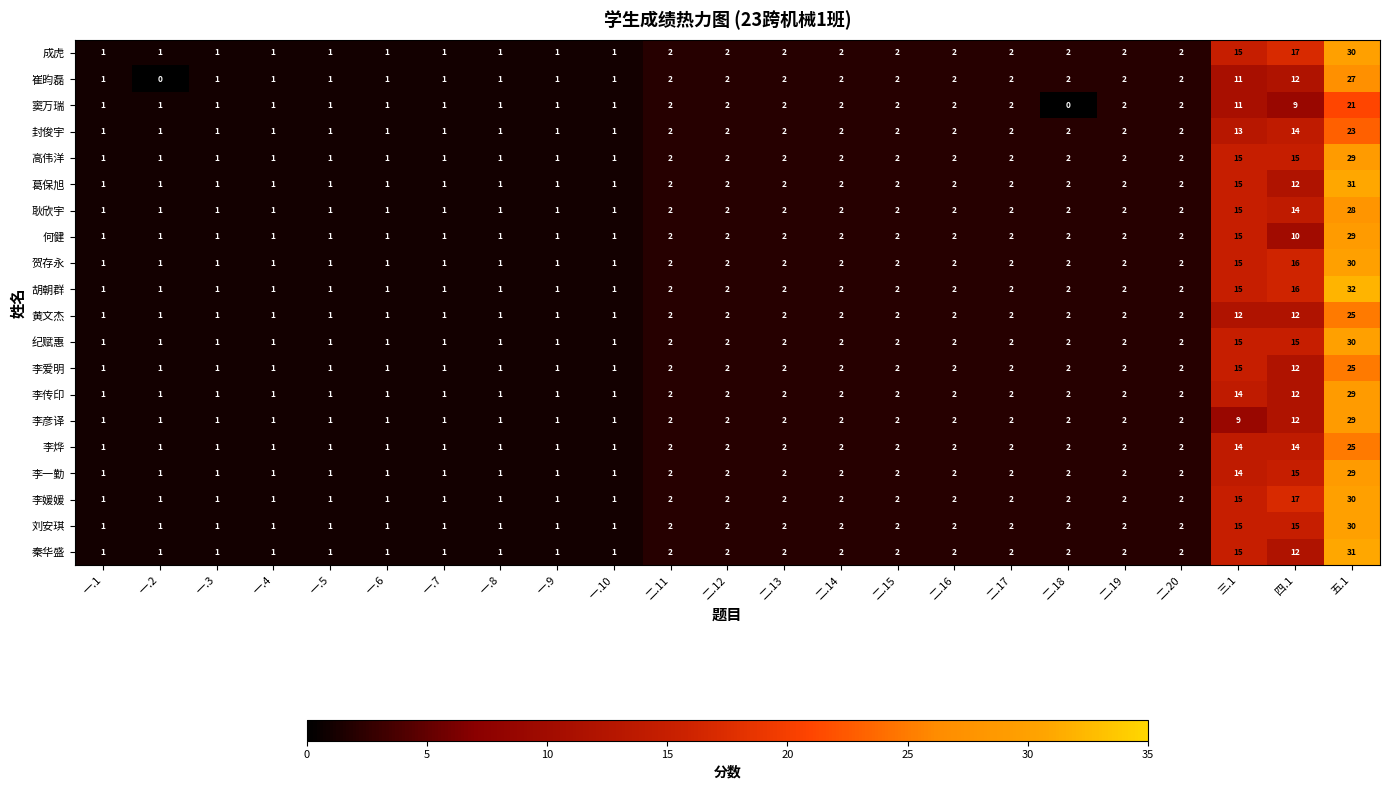

What is the difference between the maximum and minimum values in the 高伟洋 series?

28